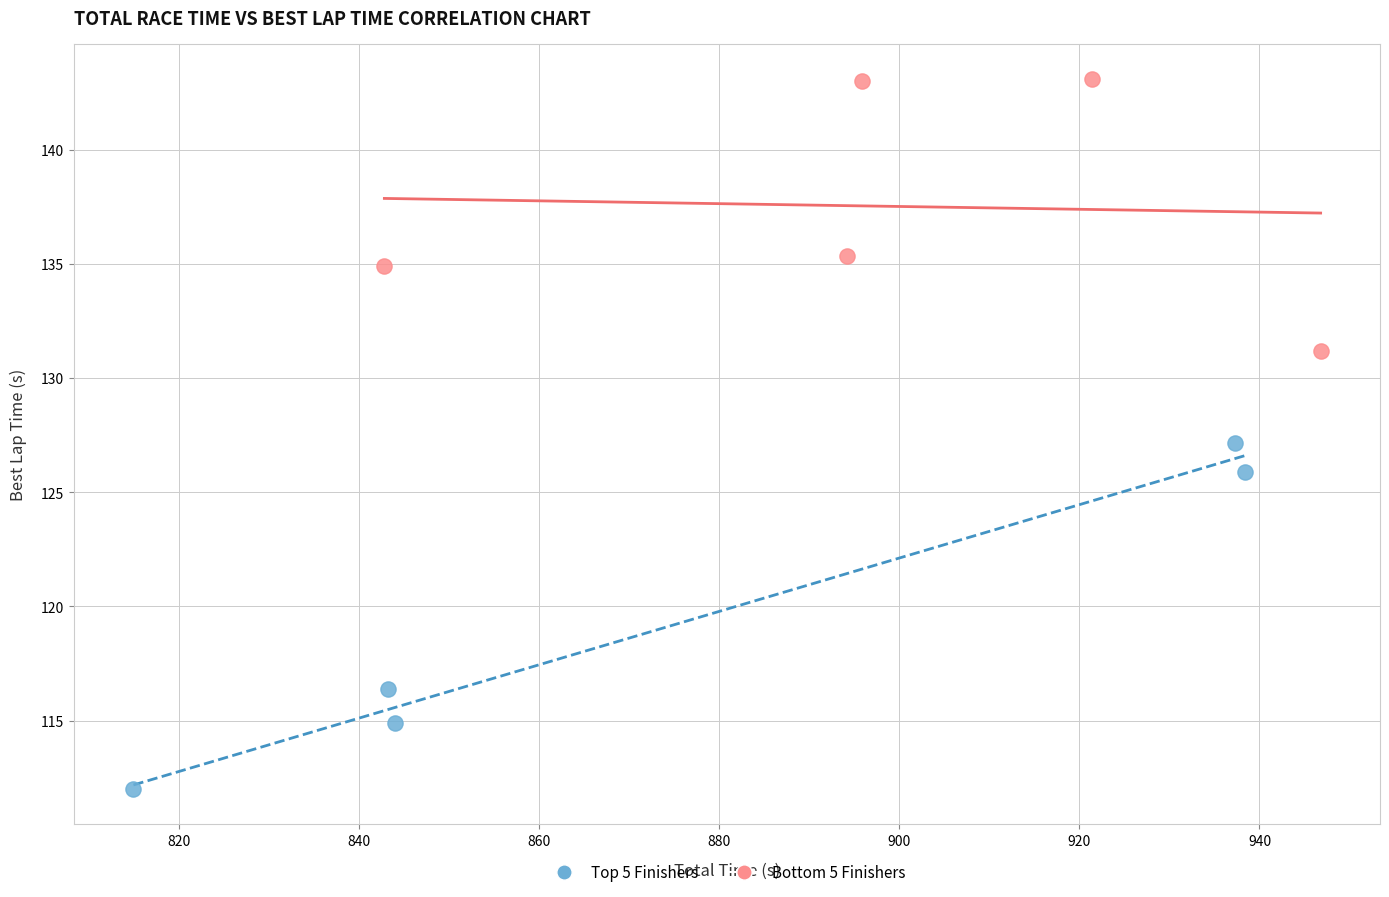

Which series contains the highest Y value?

Bottom 5 Finishers